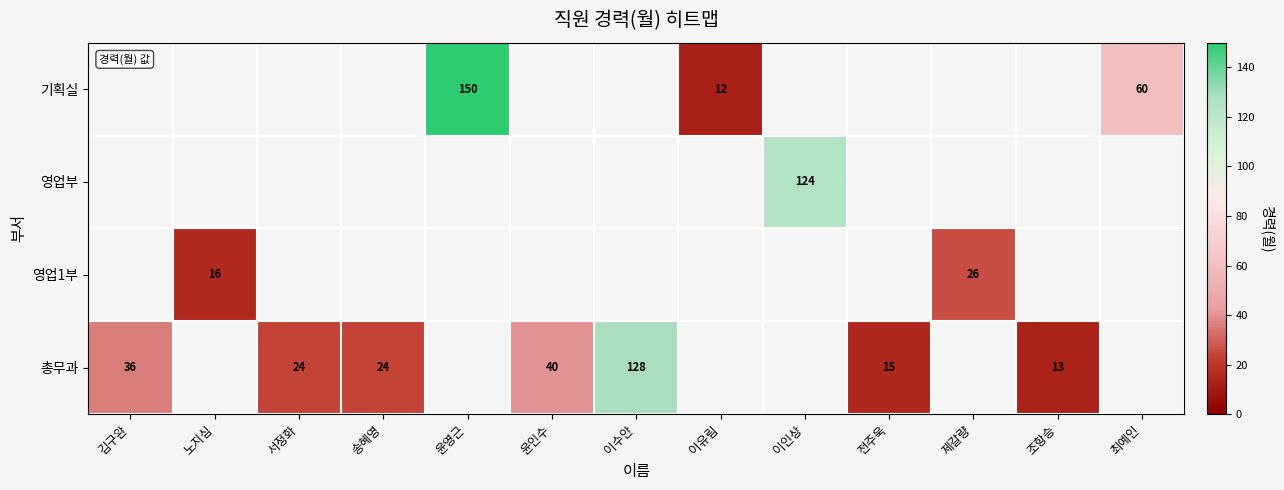

What is the minimum value shown in the chart?

12.0